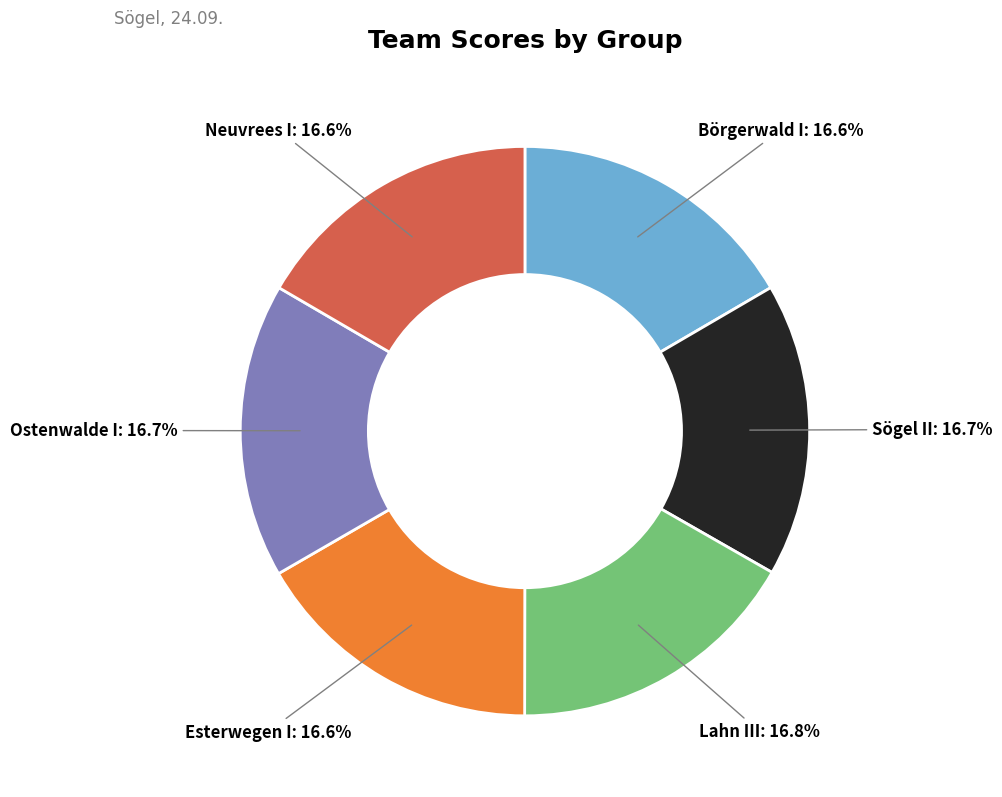

True or false: Esterwegen I accounts for 24% of the total.

False